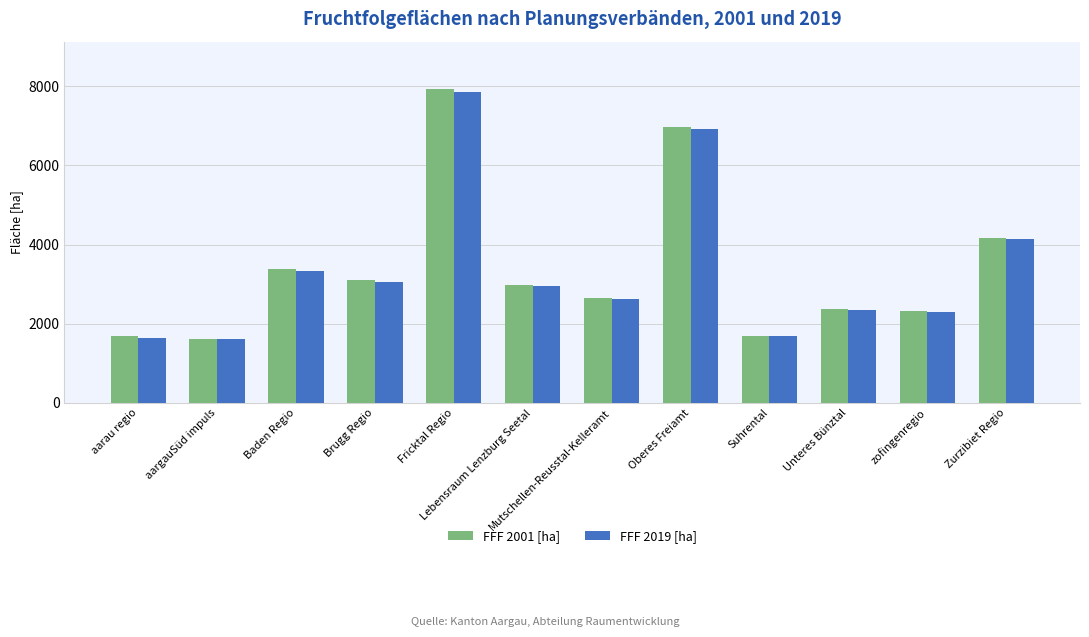

What is the sum of the FFF 2001 [ha] values at Brugg Regio and Zurzibiet Regio?

7264.7